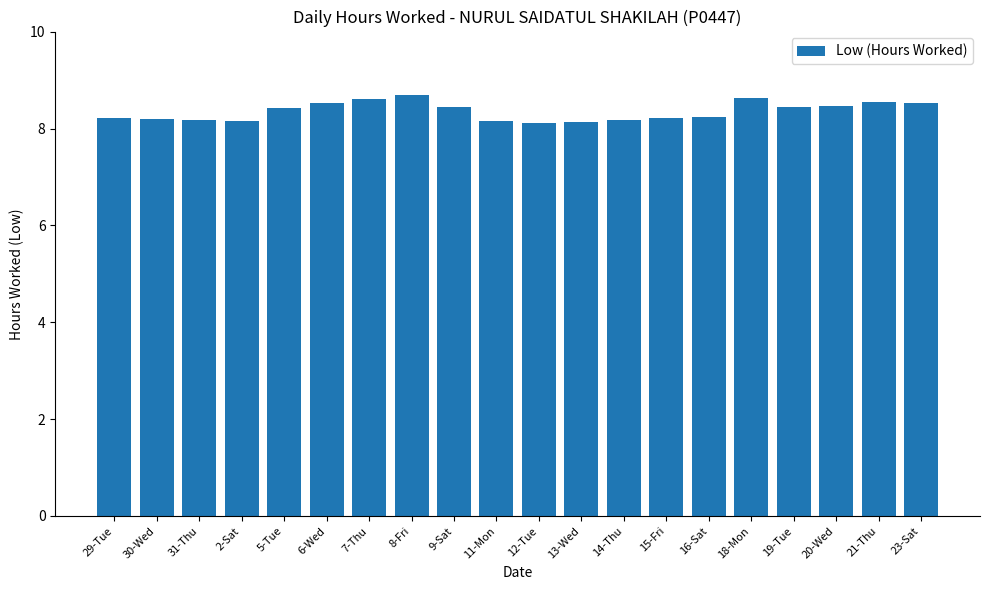

What is the greatest value displayed?

8.7